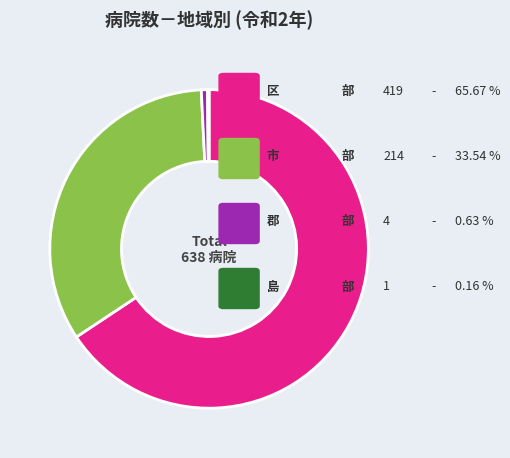

Does any single category account for the majority?

Yes